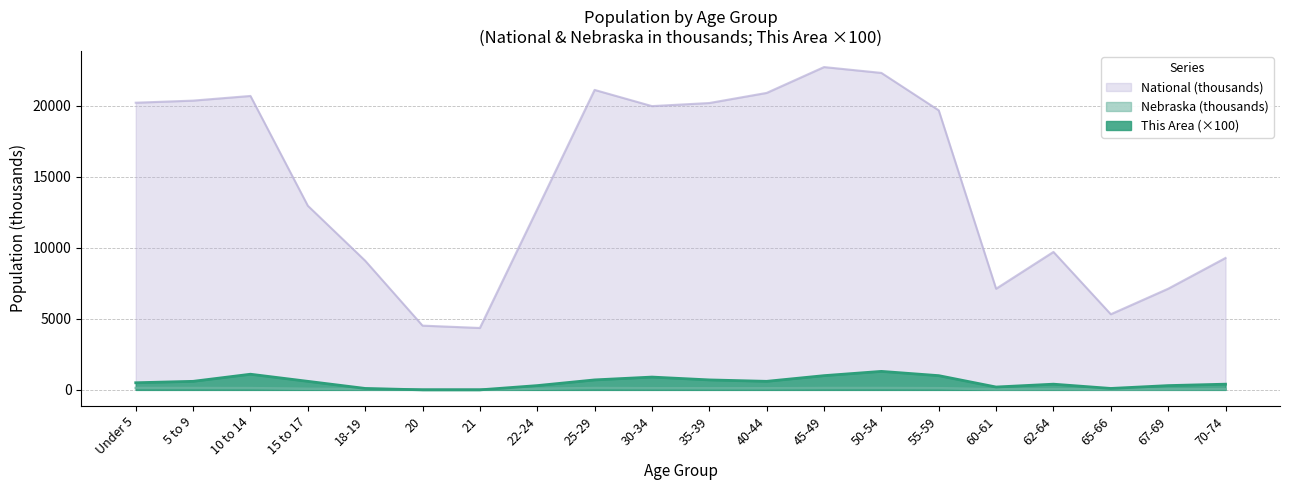

The National series shows 28731.1 at Under 5. True or false?

False